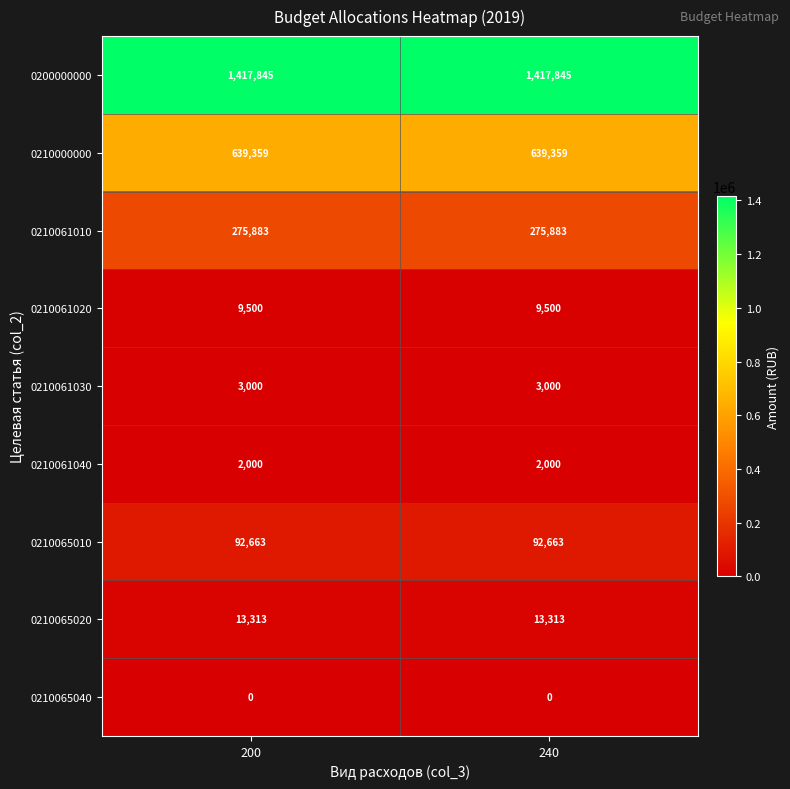

What is the highest value of the 0210061040 series?

2000